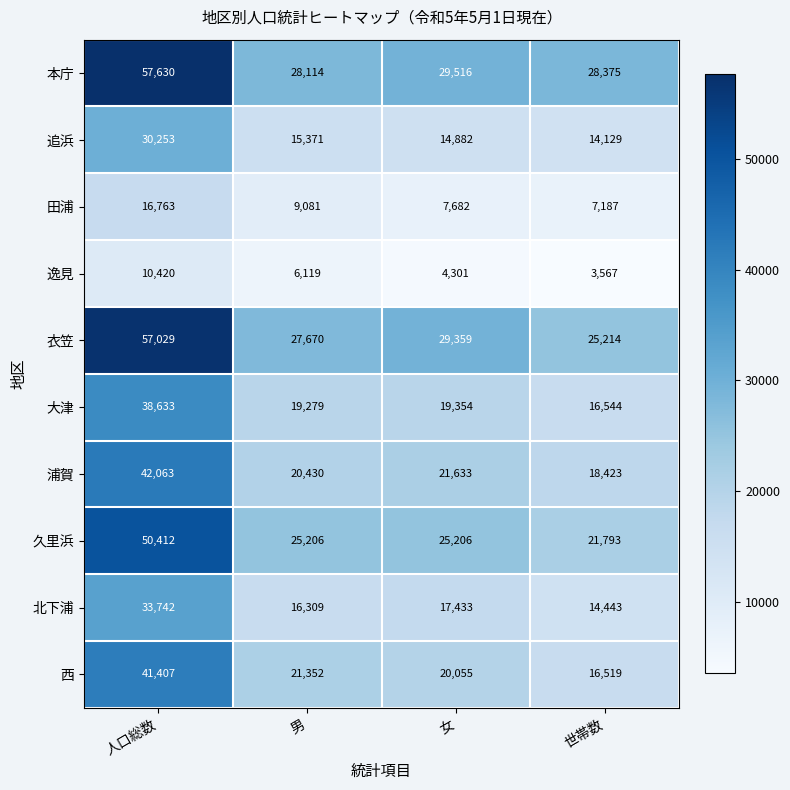

What is the maximum value for 浦賀?

42063